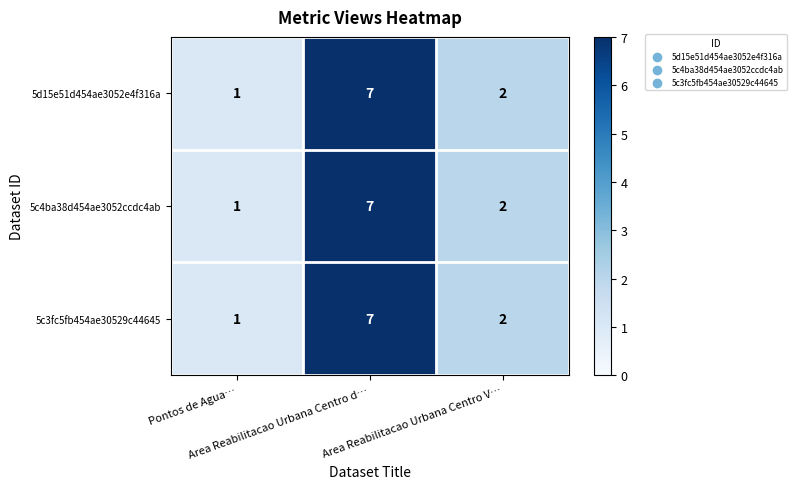

Count the 5c4ba38d454ae3052ccdc4ab values in the range 1 to 7.

3